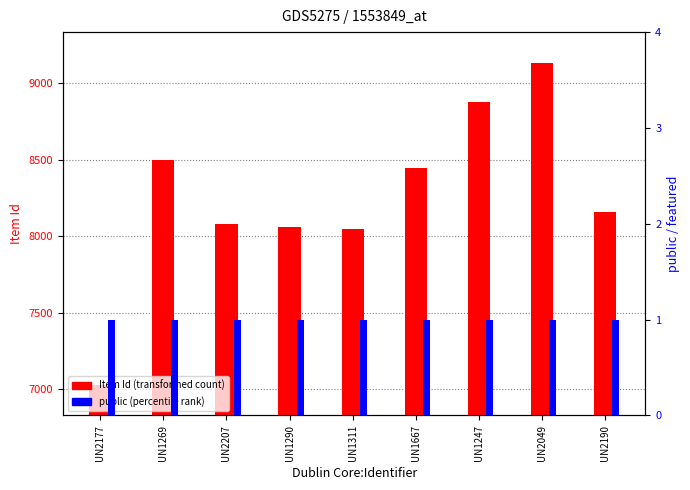

Where is Item Id nearest to the value 8081?

UN2207